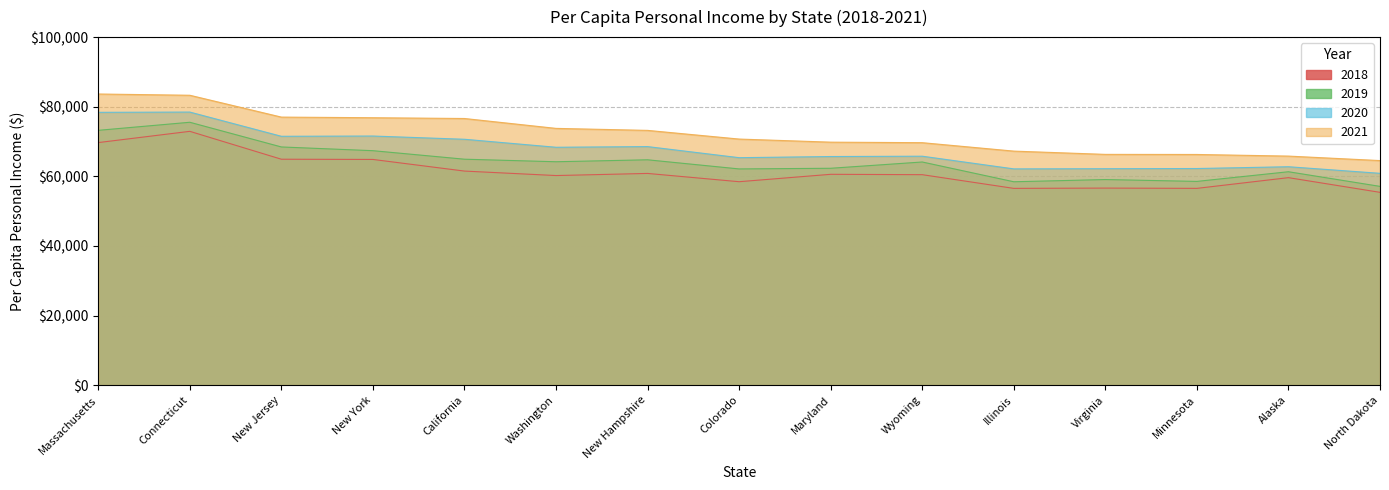

Rank the series at New Hampshire from highest to lowest value.

2021, 2020, 2019, 2018